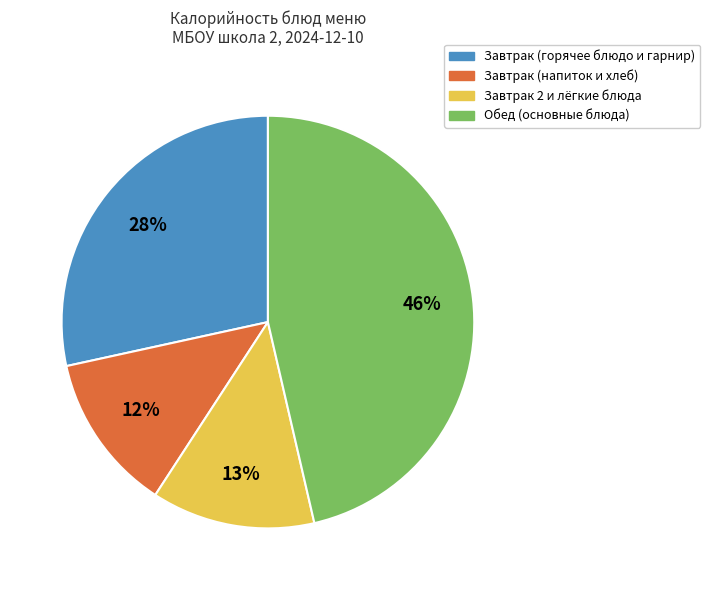

To the nearest percent, what portion does Обед (основные блюда) represent?

46%